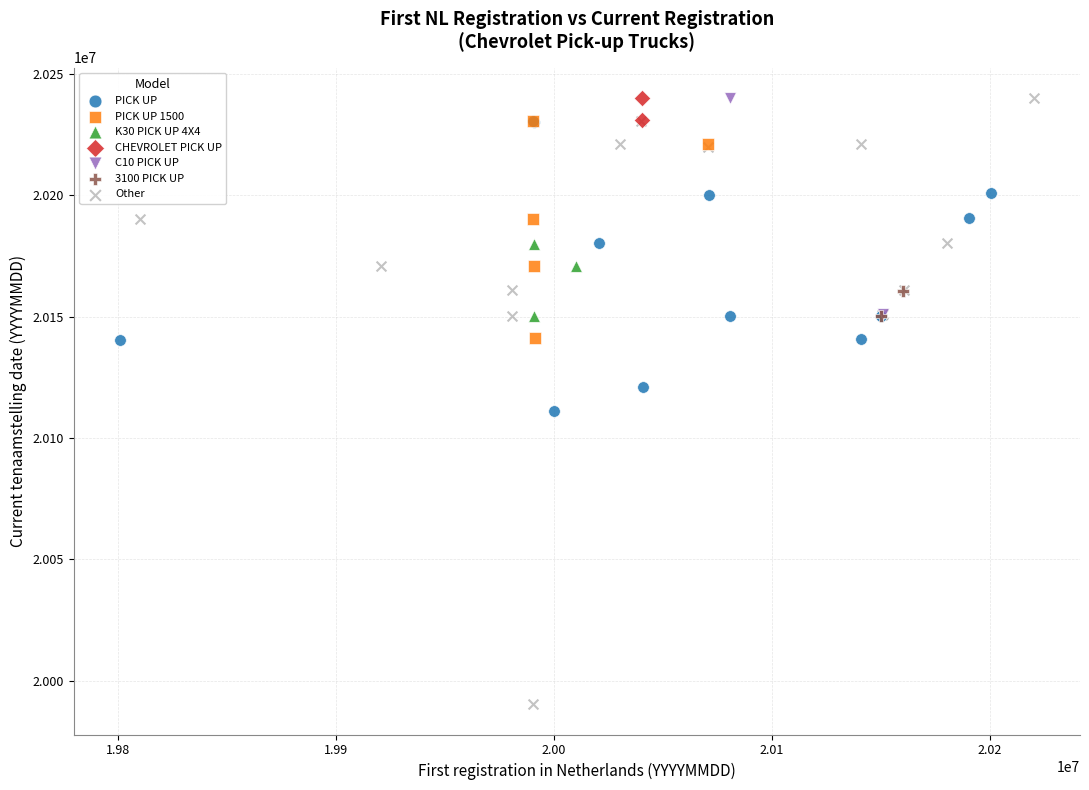

Which series contains the lowest Y value?

Other